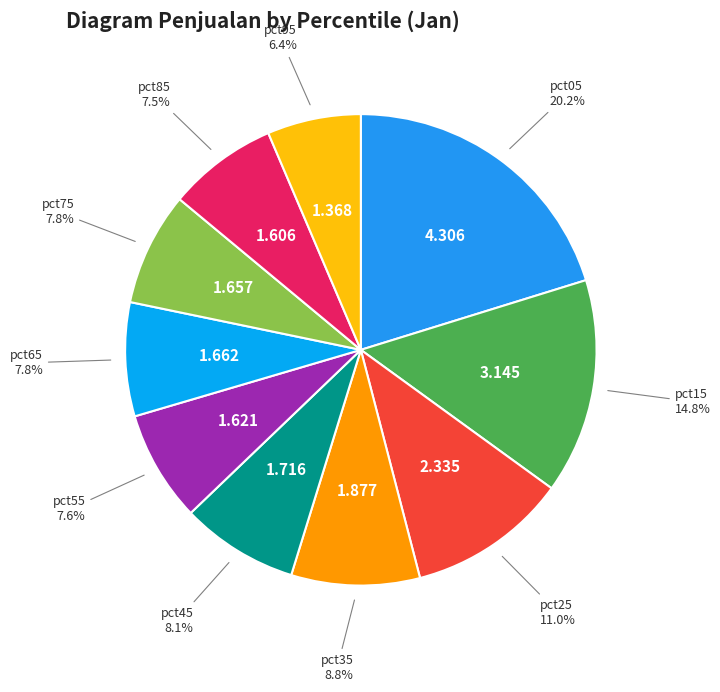

To the nearest percent, what is the average slice percentage?

10%